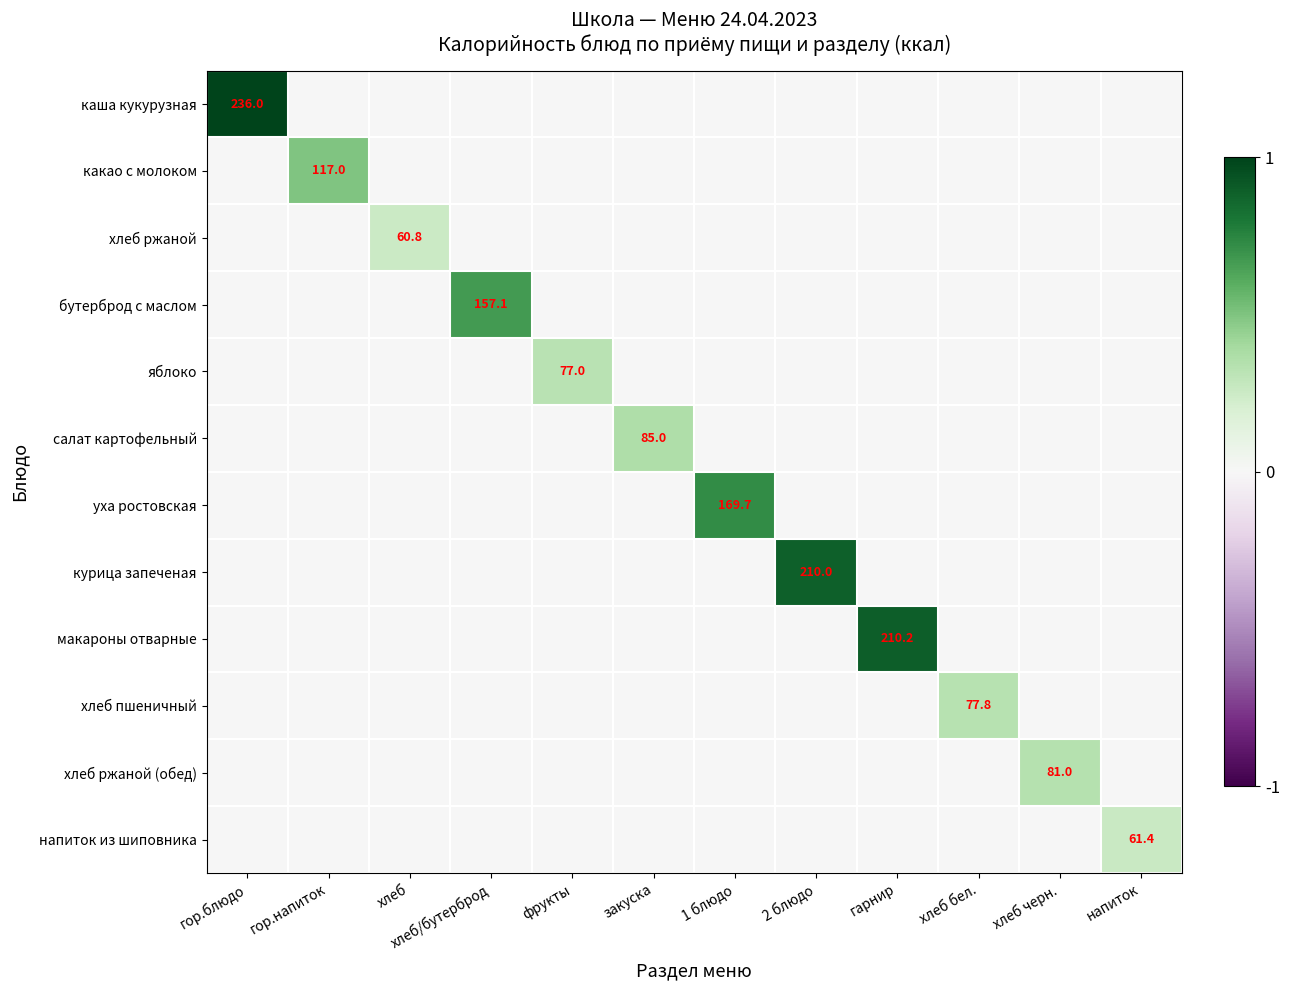

Is it true that хлеб пшеничный equals 125.5 at хлеб бел.?

False